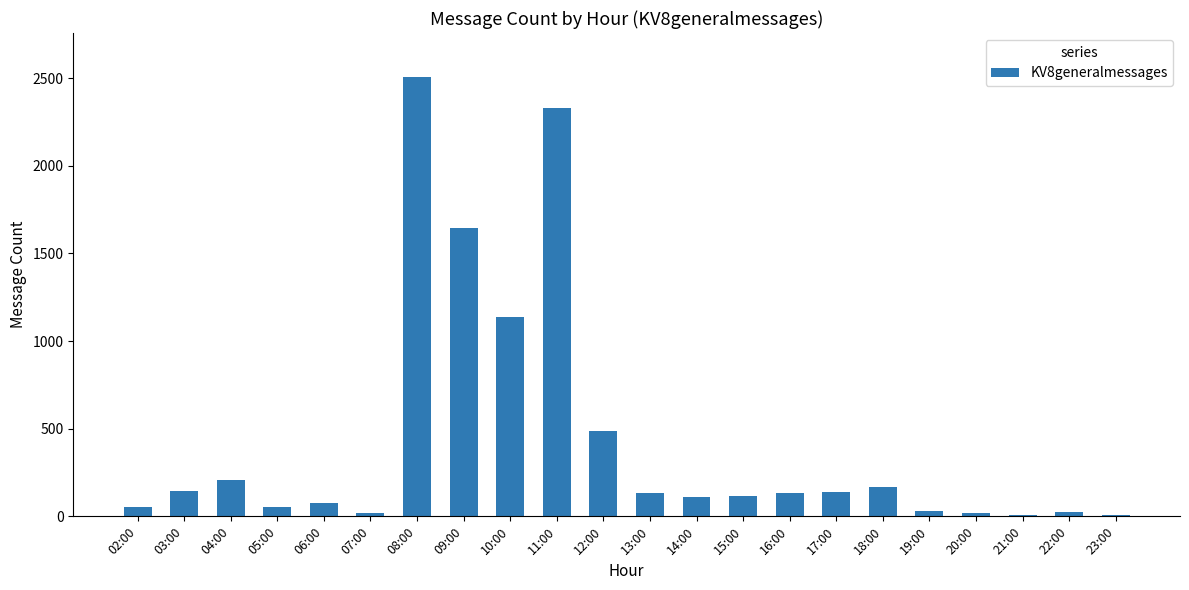

What is the average value?

434